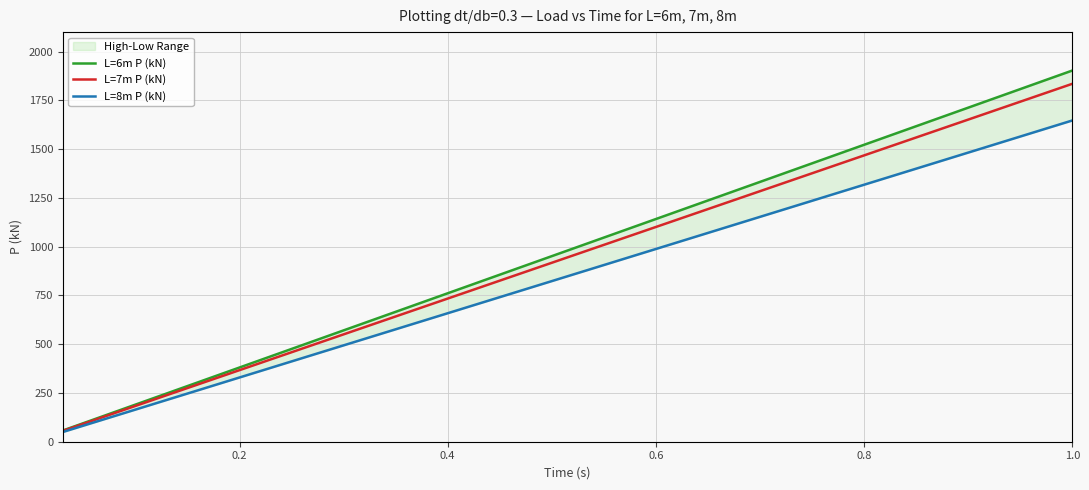

What is the maximum value for L=7m P (kN)?

1835.0